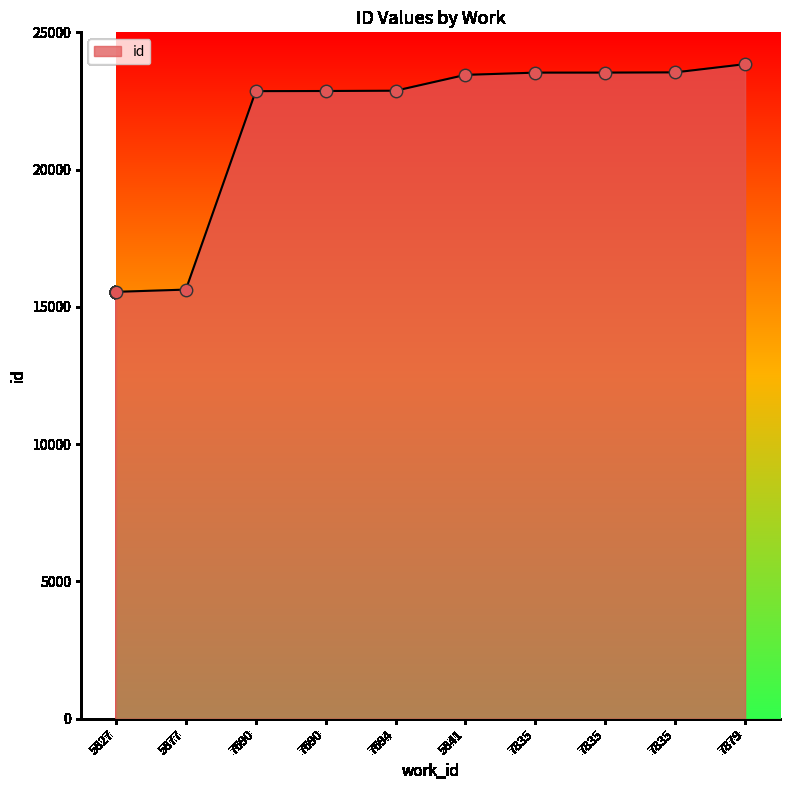

What is the ratio of the value at 7835 to the value at 5841?

1.0